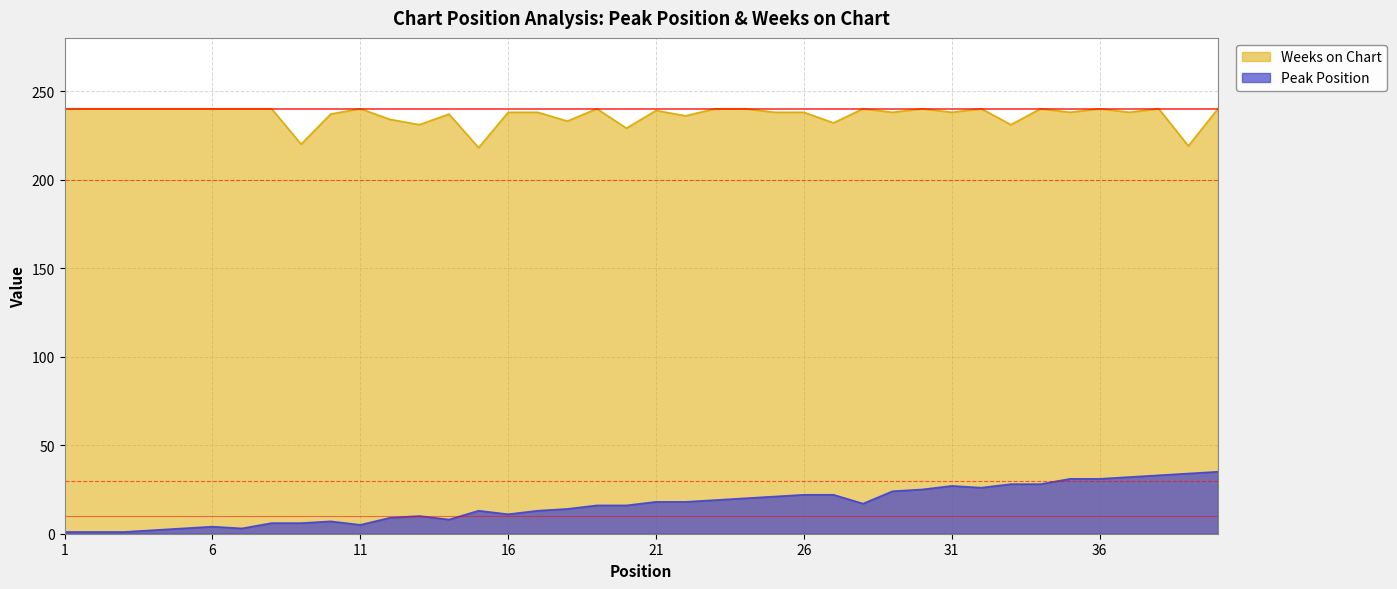

Reading right to left, list all the values displayed in this chart.

Peak Position: 35	34	33	32	31	31	28	28	26	27	25	24	17	22	22	21	20	19	18	18	16	16	14	13	11	13	8	10	9	5	7	6	6	3	4	3	2	1	1	1
Weeks on Chart: 240	219	240	238	240	238	240	231	240	238	240	238	240	232	238	238	240	240	236	239	229	240	233	238	238	218	237	231	234	240	237	220	240	240	240	240	240	240	240	240